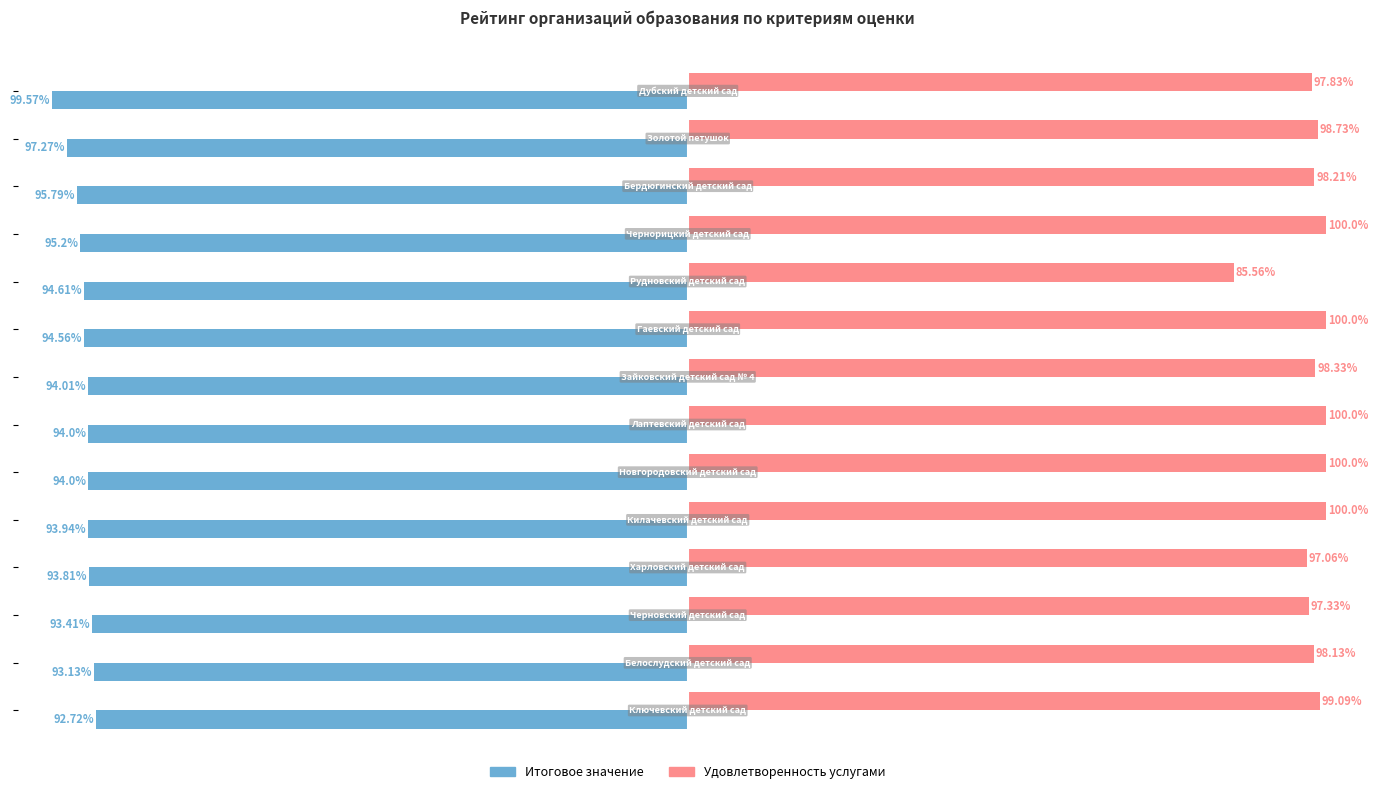

Which series has the largest range (max minus min)?

Удовлетворенность услугами